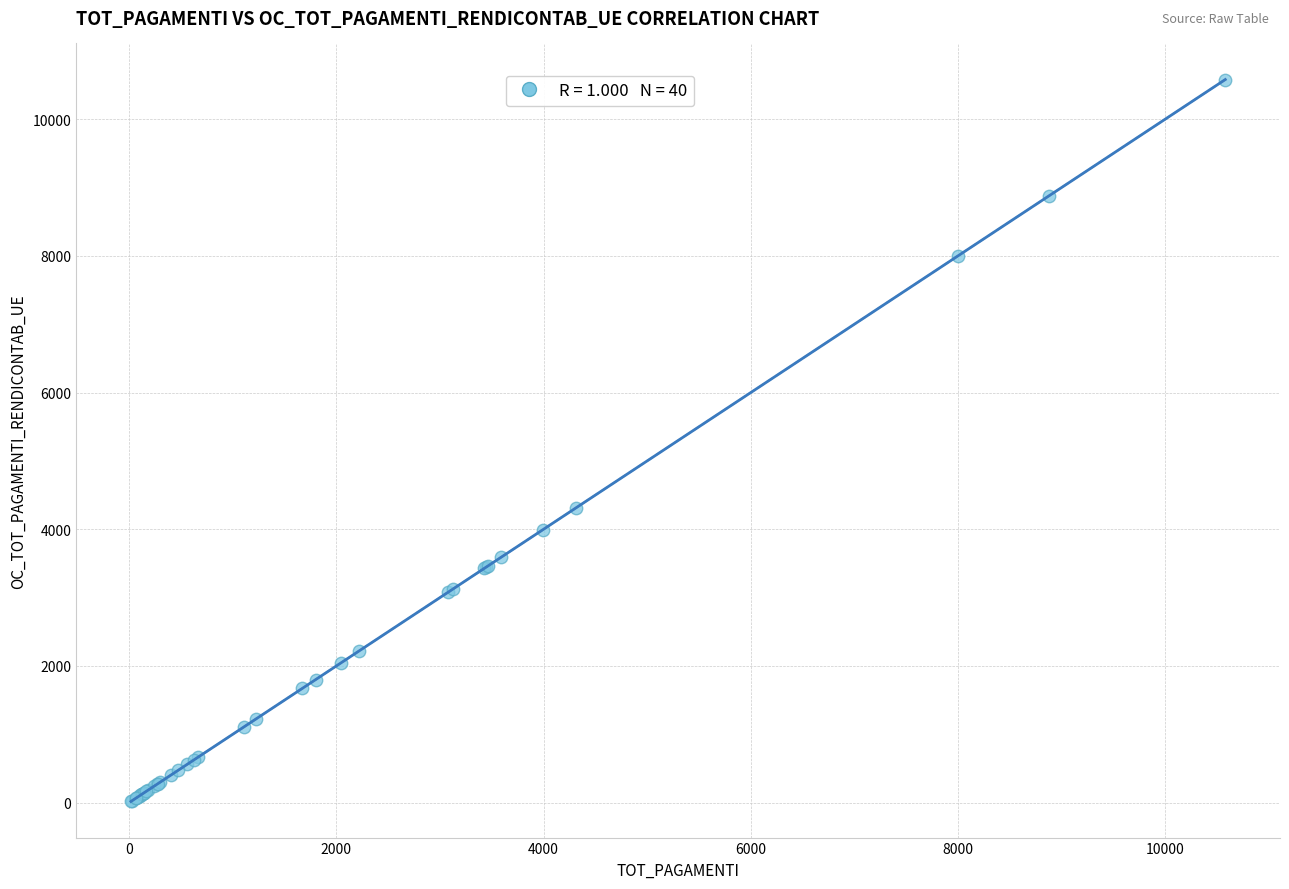

What Y value in the scatter plot is closest to 5298?

4311.1